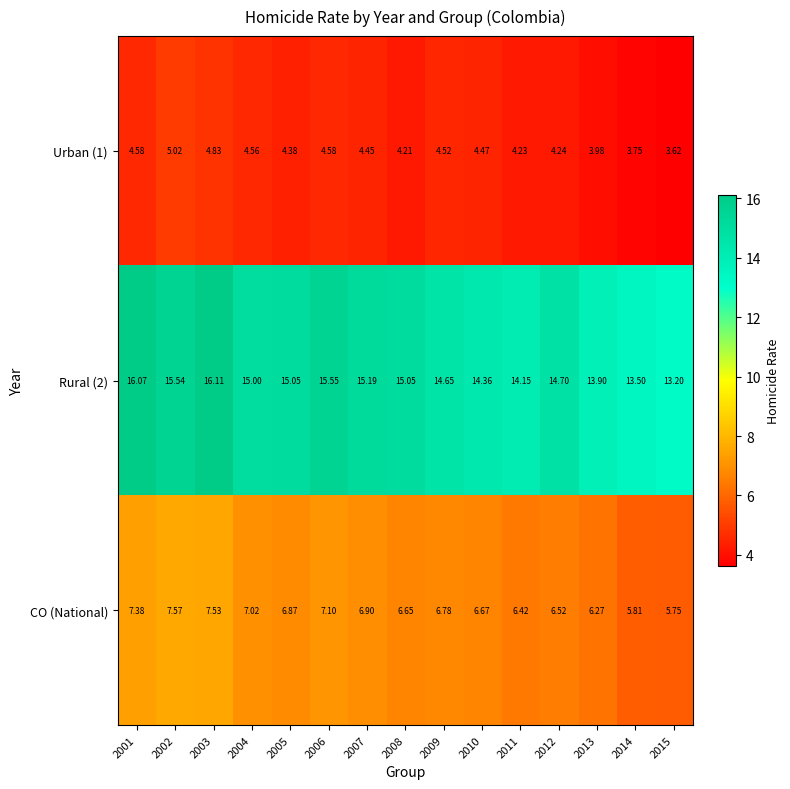

Is the value of Urban (1) at 2015 greater than the value of CO (National) at 2004?

No